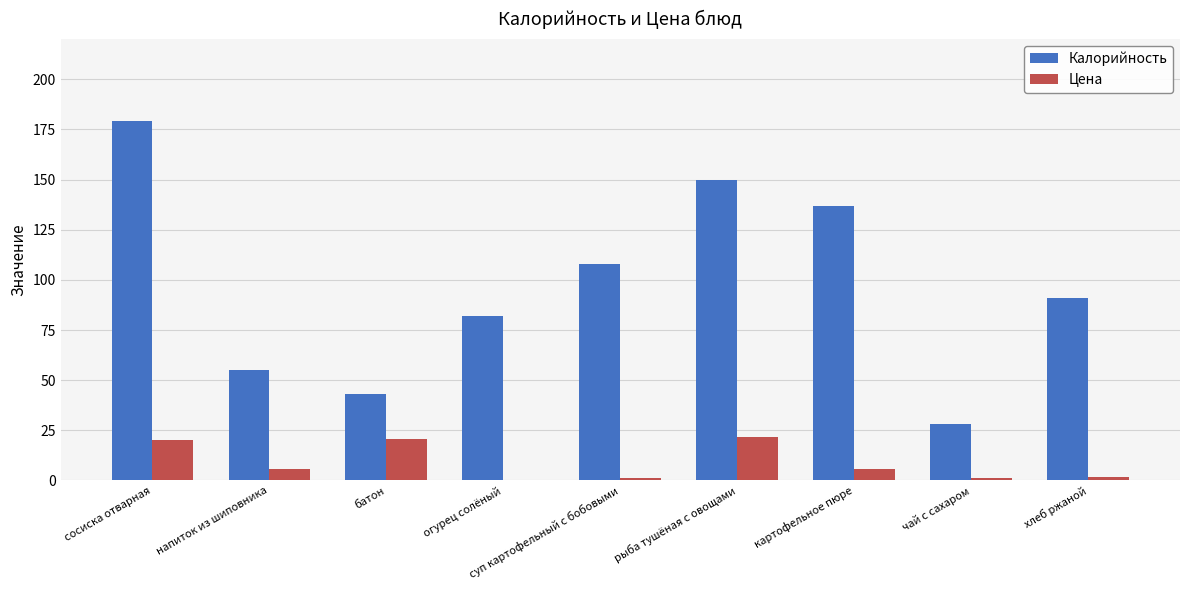

How many values in Цена are above zero?

8